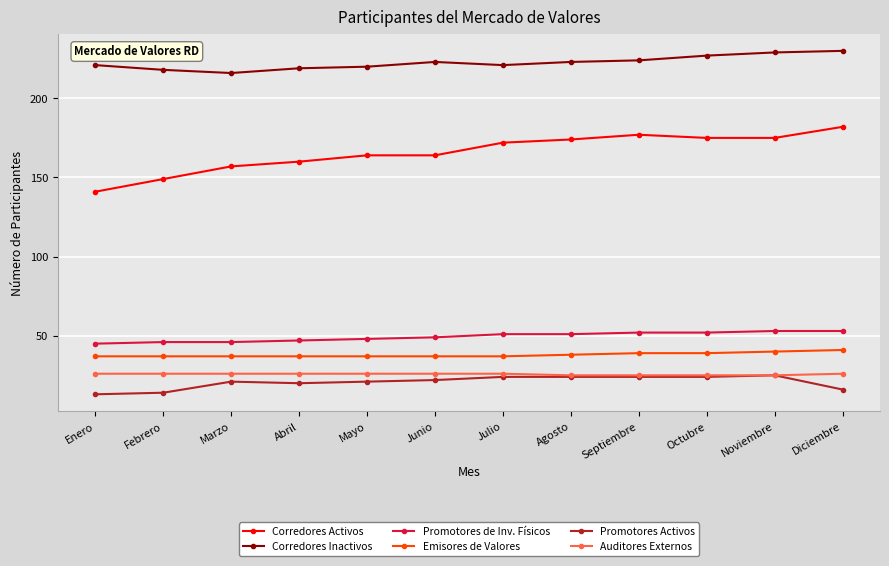

What is the difference between the Promotores de Inv. Físicos values at Diciembre and Julio?

2